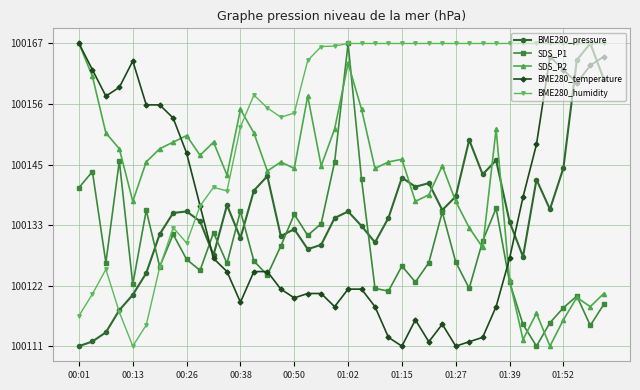

What is the value of the SDS_P2 point at the 33rd from the left?

100123.1